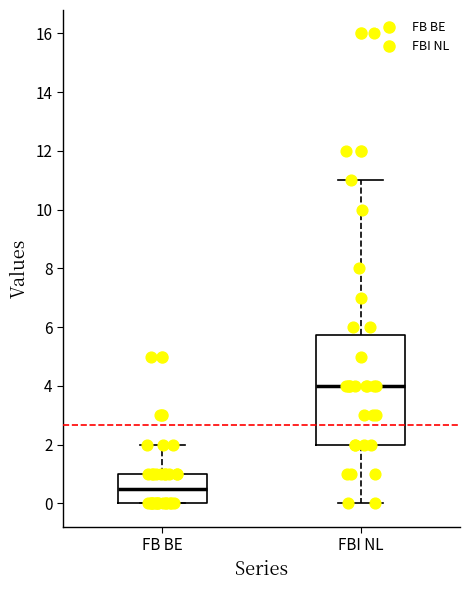

Which box has the lowest median line?

FB BE